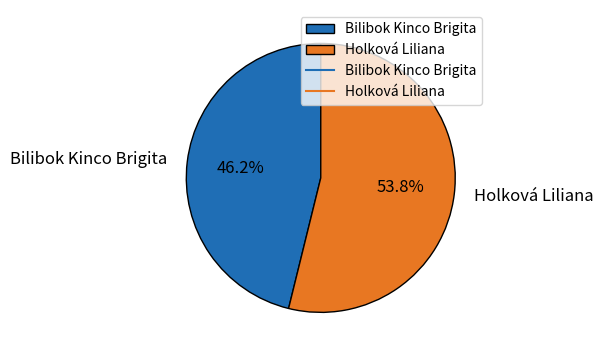

Is the sum of Holková Liliana and Bilibok Kinco Brigita greater than half?

Yes